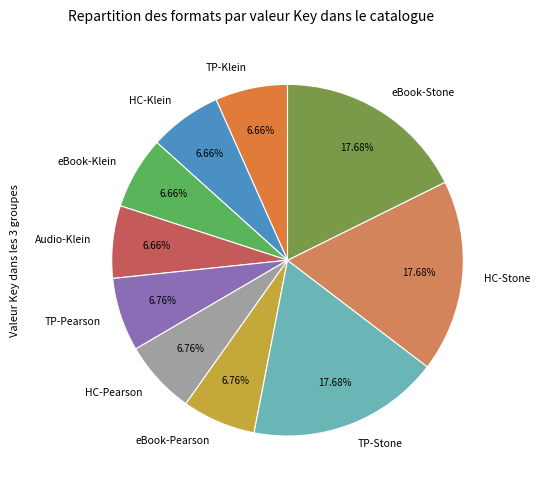

Do eBook-Pearson and TP-Pearson together represent more than half of the pie?

No